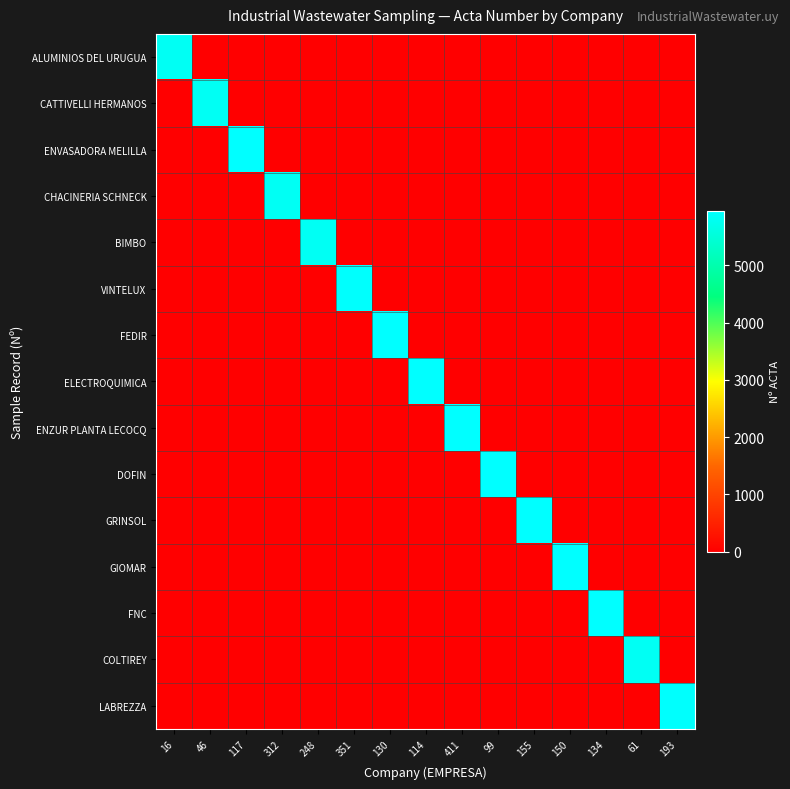

Reading right to left, what are all the values shown in this chart?

ALUMINIOS DEL URUGUA: 193=0	61=0	134=0	150=0	155=0	99=0	411=0	114=0	130=0	351=0	248=0	312=0	117=0	46=0	16=5810
CATTIVELLI HERMANOS: 193=0	61=0	134=0	150=0	155=0	99=0	411=0	114=0	130=0	351=0	248=0	312=0	117=0	46=5811	16=0
ENVASADORA MELILLA: 193=0	61=0	134=0	150=0	155=0	99=0	411=0	114=0	130=0	351=0	248=0	312=0	117=5939	46=0	16=0
CHACINERIA SCHNECK: 193=0	61=0	134=0	150=0	155=0	99=0	411=0	114=0	130=0	351=0	248=0	312=5812	117=0	46=0	16=0
BIMBO: 193=0	61=0	134=0	150=0	155=0	99=0	411=0	114=0	130=0	351=0	248=5813	312=0	117=0	46=0	16=0
VINTELUX: 193=0	61=0	134=0	150=0	155=0	99=0	411=0	114=0	130=0	351=5912	248=0	312=0	117=0	46=0	16=0
FEDIR: 193=0	61=0	134=0	150=0	155=0	99=0	411=0	114=0	130=5940	351=0	248=0	312=0	117=0	46=0	16=0
ELECTROQUIMICA: 193=0	61=0	134=0	150=0	155=0	99=0	411=0	114=5941	130=0	351=0	248=0	312=0	117=0	46=0	16=0
ENZUR PLANTA LECOCQ: 193=0	61=0	134=0	150=0	155=0	99=0	411=5942	114=0	130=0	351=0	248=0	312=0	117=0	46=0	16=0
DOFIN: 193=0	61=0	134=0	150=0	155=0	99=5943	411=0	114=0	130=0	351=0	248=0	312=0	117=0	46=0	16=0
GRINSOL: 193=0	61=0	134=0	150=0	155=5944	99=0	411=0	114=0	130=0	351=0	248=0	312=0	117=0	46=0	16=0
GIOMAR: 193=0	61=0	134=0	150=5945	155=0	99=0	411=0	114=0	130=0	351=0	248=0	312=0	117=0	46=0	16=0
FNC: 193=0	61=0	134=5946	150=0	155=0	99=0	411=0	114=0	130=0	351=0	248=0	312=0	117=0	46=0	16=0
COLTIREY: 193=0	61=5815	134=0	150=0	155=0	99=0	411=0	114=0	130=0	351=0	248=0	312=0	117=0	46=0	16=0
LABREZZA: 193=5915	61=0	134=0	150=0	155=0	99=0	411=0	114=0	130=0	351=0	248=0	312=0	117=0	46=0	16=0